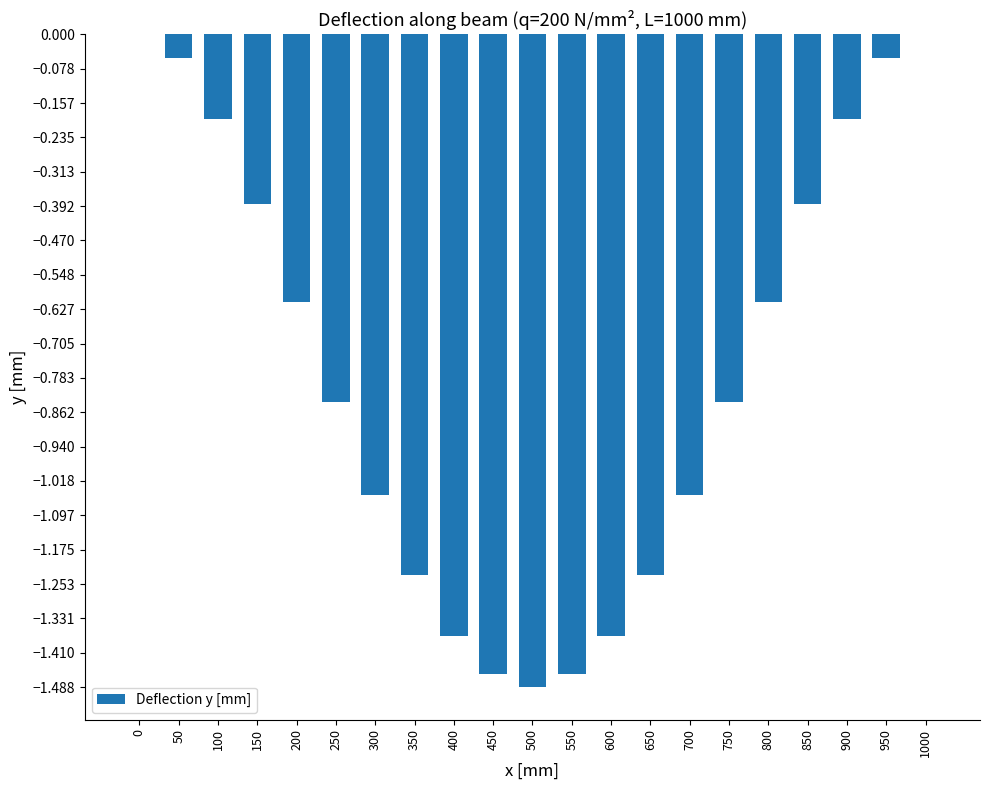

Is it true that the value at 400 is -2.3?

False